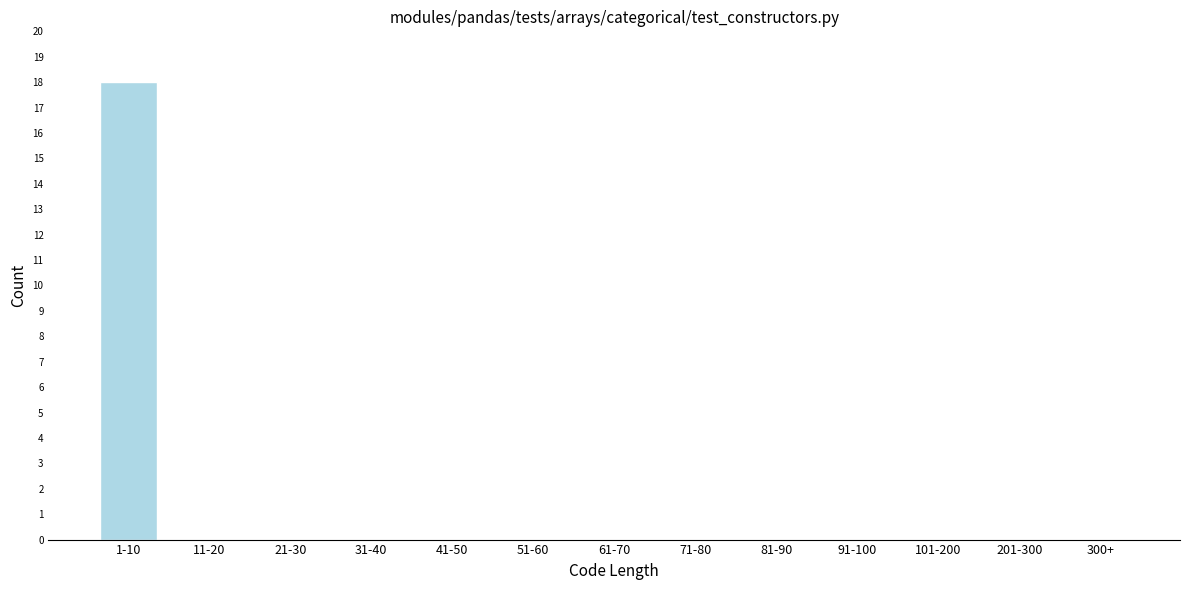

Reading right to left, what are all the values shown in this chart?

300+=0	201-300=0	101-200=0	91-100=0	81-90=0	71-80=0	61-70=0	51-60=0	41-50=0	31-40=0	21-30=0	11-20=0	1-10=18